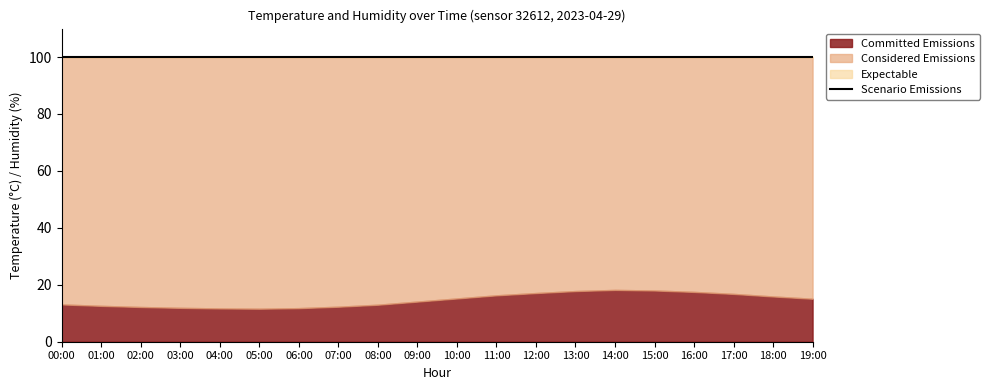

Does the chart display data point markers on the line(s)?

No